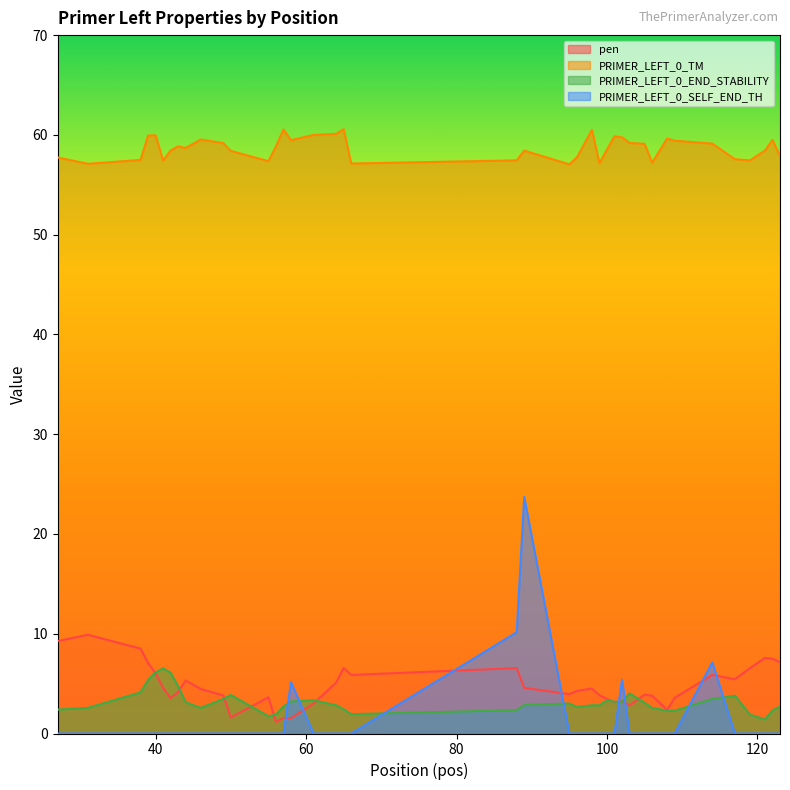

What is the value of the PRIMER_LEFT_0_TM point at the 8th from the left?

58.9